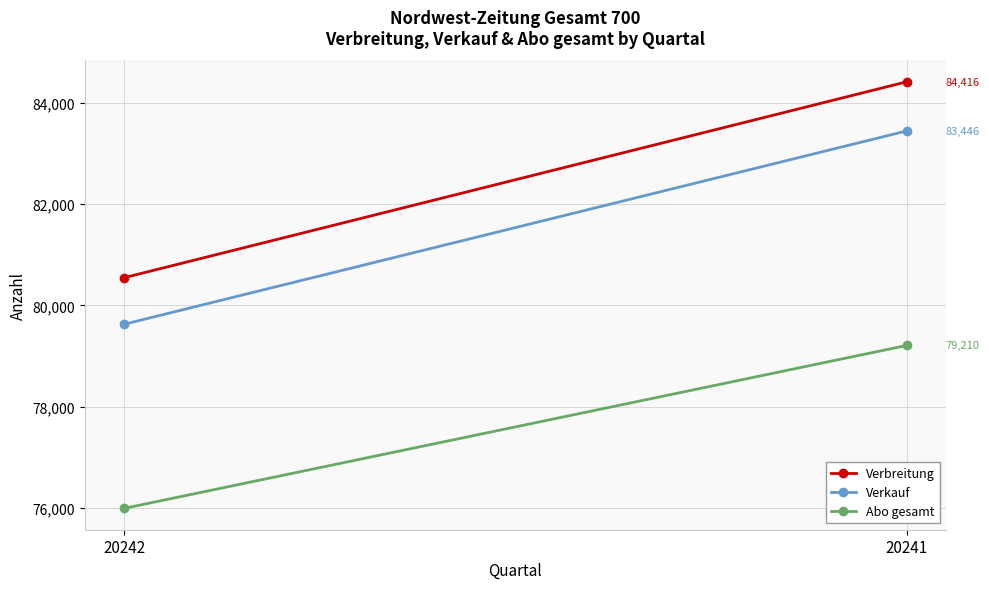

The value of Verbreitung at 20241 is 84416. True or false?

True